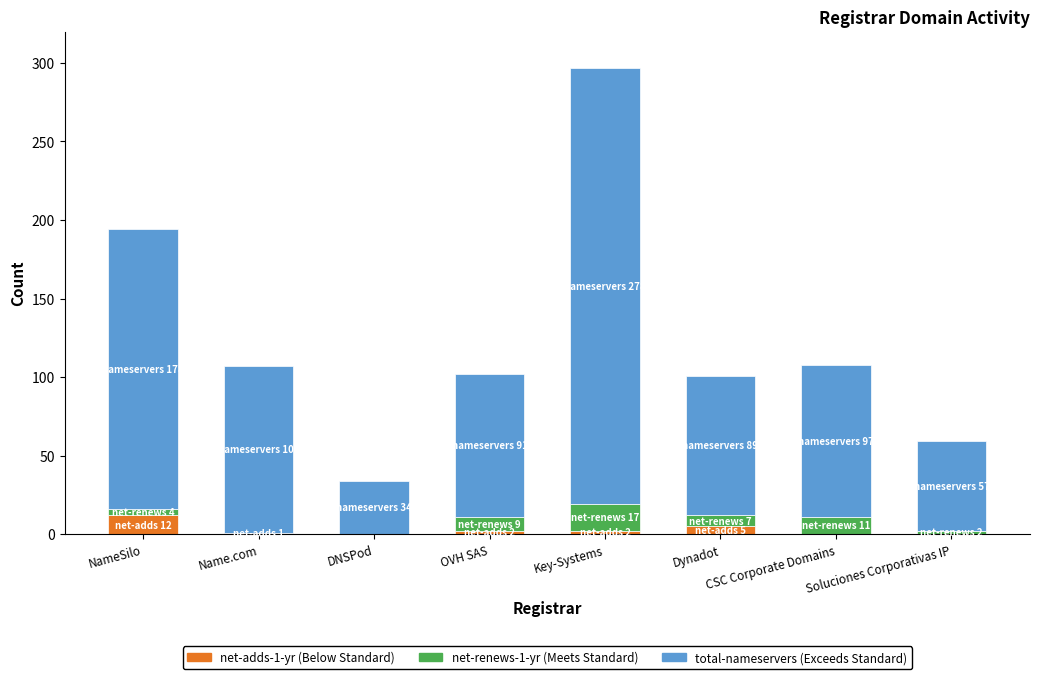

What is the total value across all series at DNSPod?

34